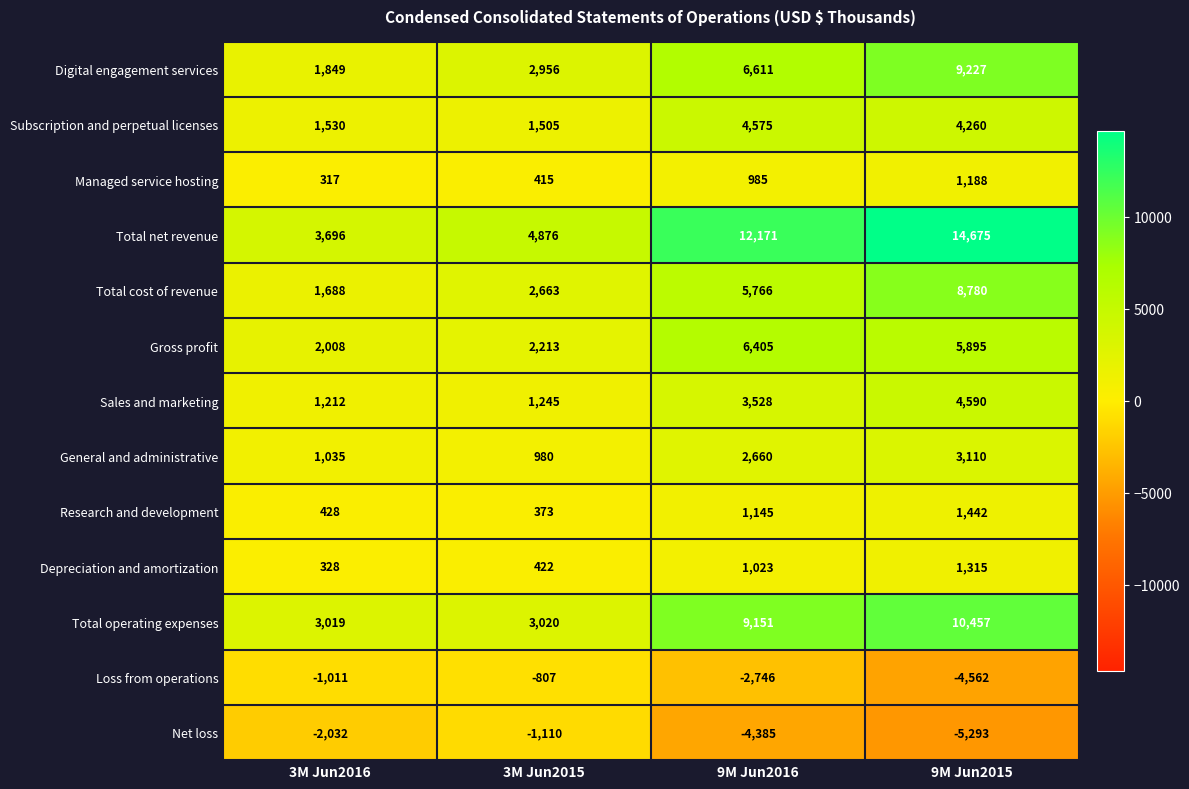

What is the difference between the maximum and second lowest values in the Total cost of revenue series?

6117